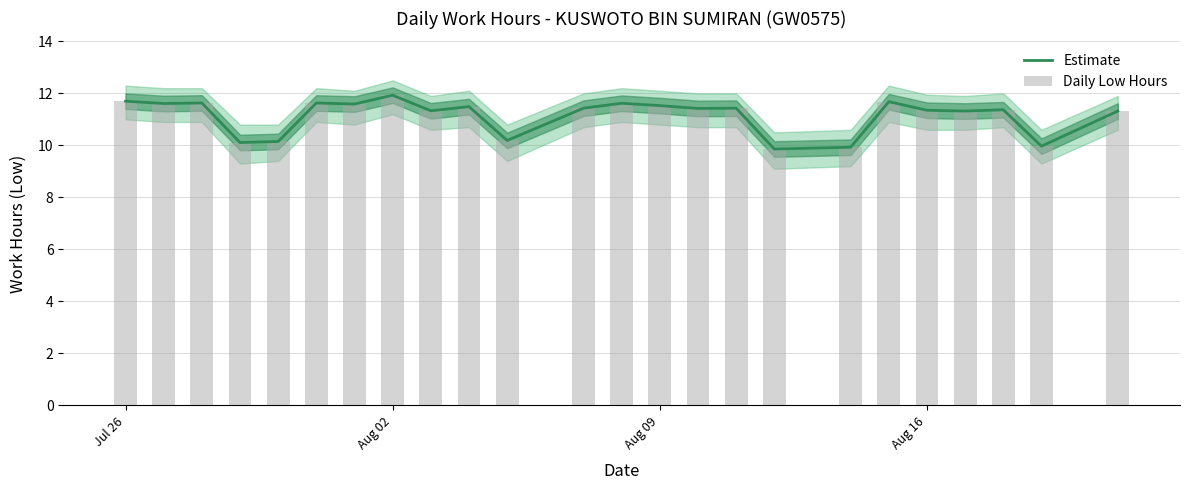

What is the label of the 1st bar from the left?

Jul 26